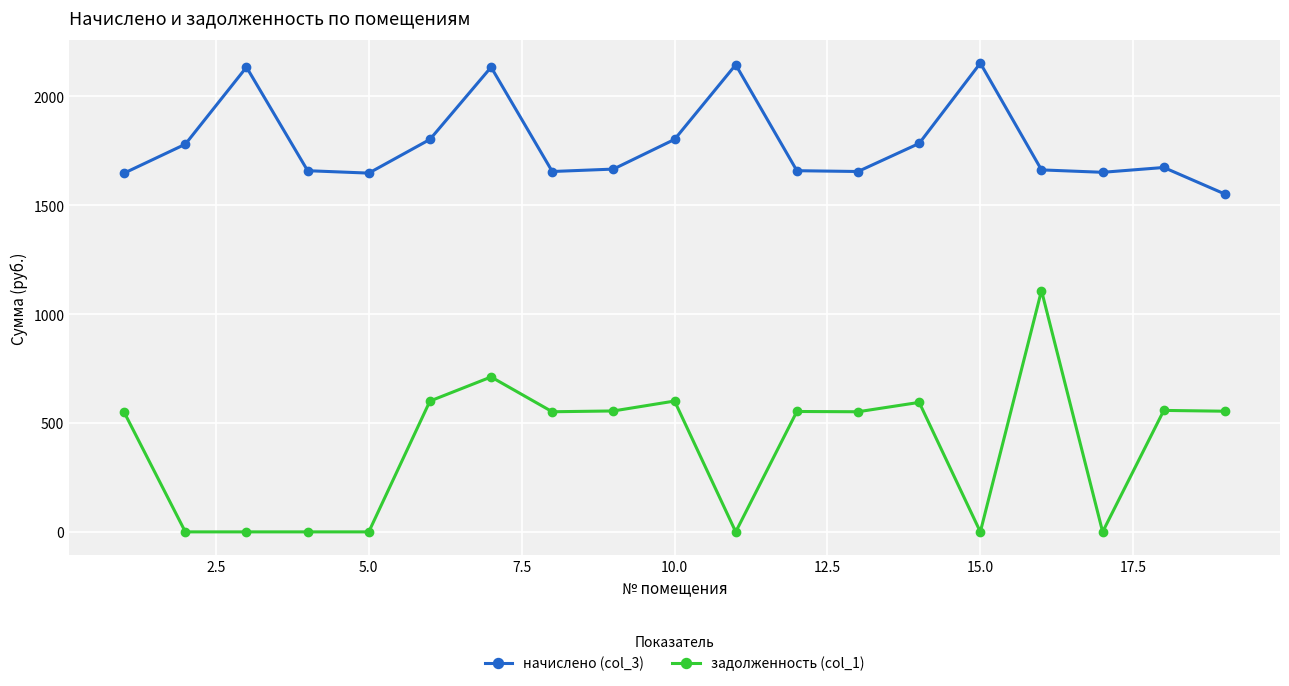

Count the number of data series in this chart.

2